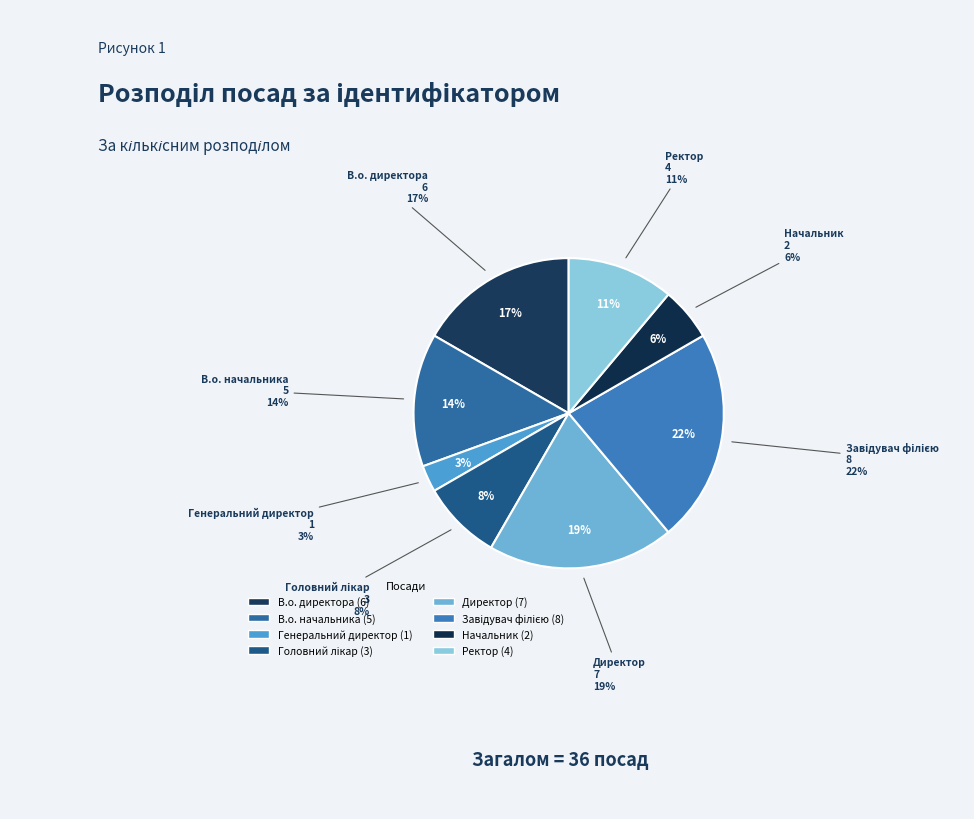

True or false: В.о. начальника accounts for 6% of the total.

False